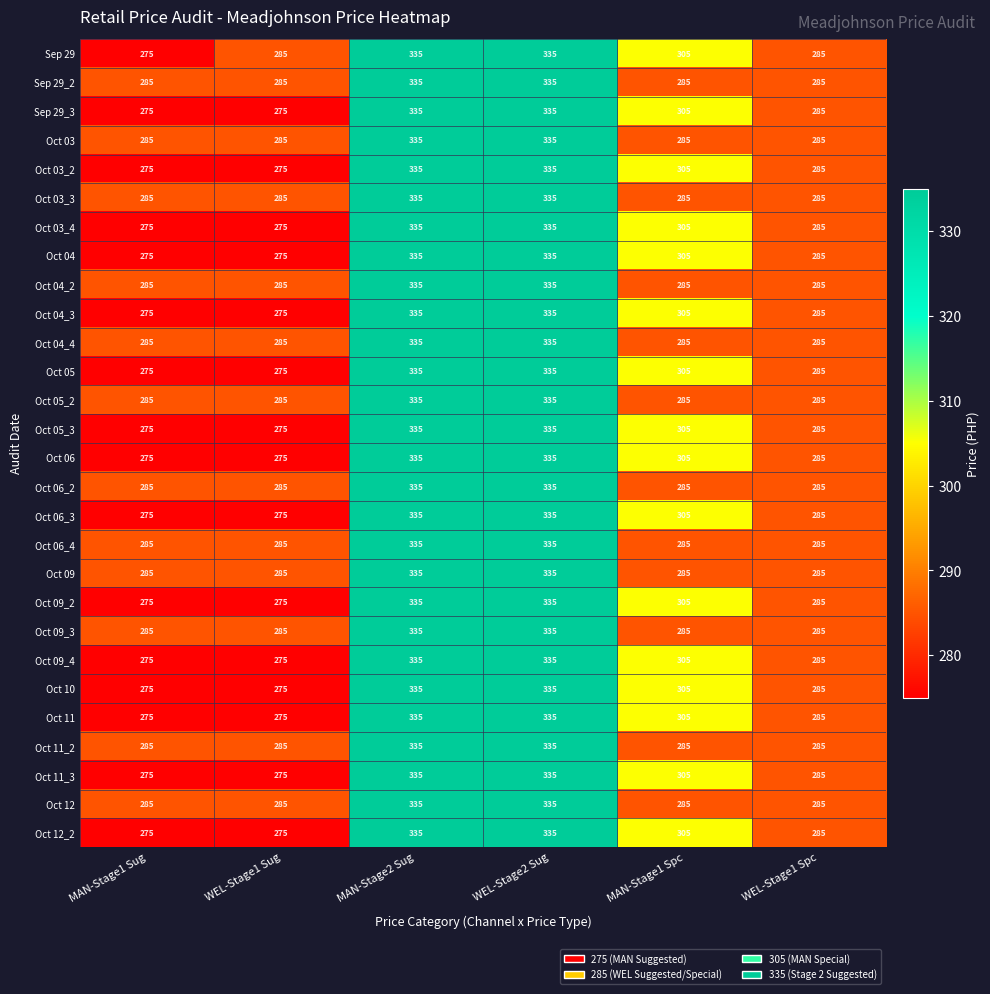

Is the value of Oct 03 at MAN-Stage2 Sug greater than the value of Oct 04 at MAN-Stage1 Sug?

Yes